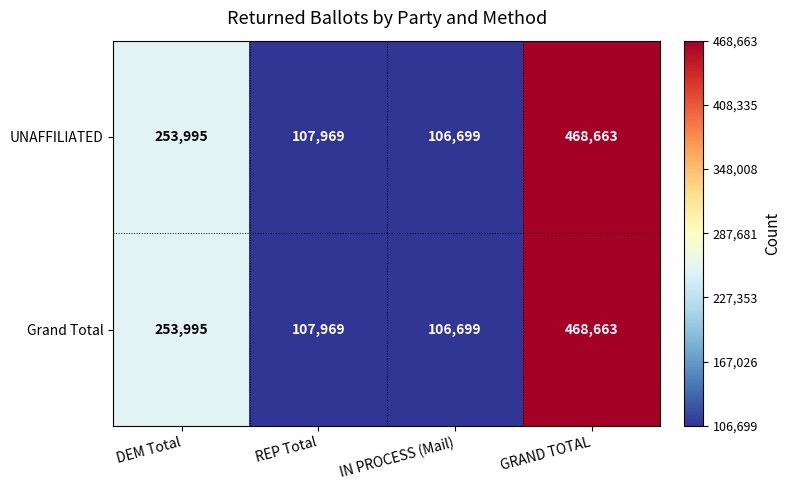

At which category does the chart reach its peak across all series?

GRAND TOTAL